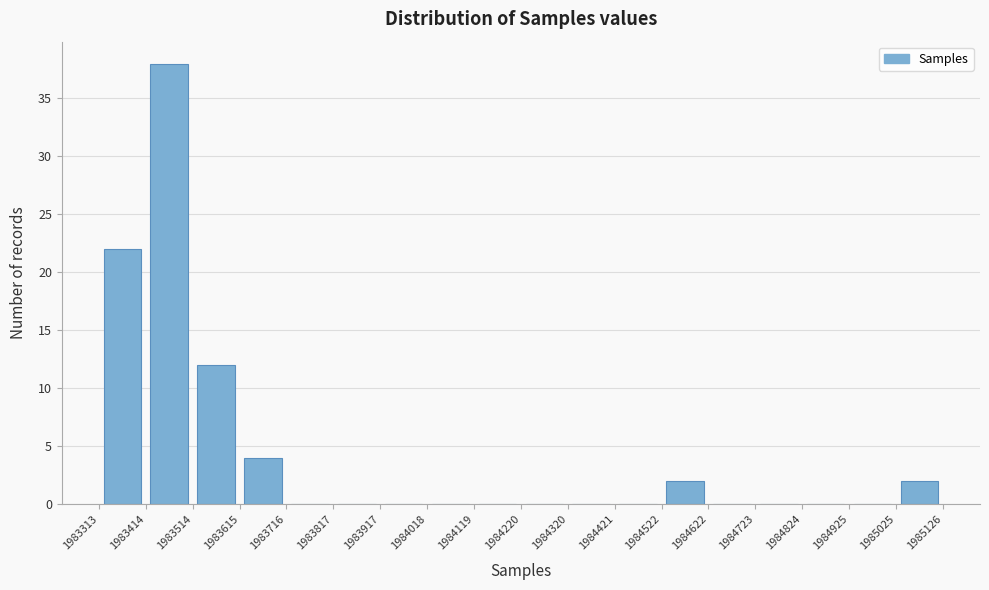

Reading left to right, list every bar in this chart as the range it spans on the x-axis followed by its height. The values are not printed on the chart, so give them approximately, as read against the axis.

1983313 to 1983414: 22
1983414 to 1983514: 38
1983514 to 1983615: 12
1983615 to 1983716: 4
1983716 to 1983817: 0
1983817 to 1983917: 0
1983917 to 1984018: 0
1984018 to 1984119: 0
1984119 to 1984220: 0
1984220 to 1984320: 0
1984320 to 1984421: 0
1984421 to 1984522: 0
1984522 to 1984622: 2
1984622 to 1984723: 0
1984723 to 1984824: 0
1984824 to 1984925: 0
1984925 to 1985025: 0
1985025 to 1985126: 2